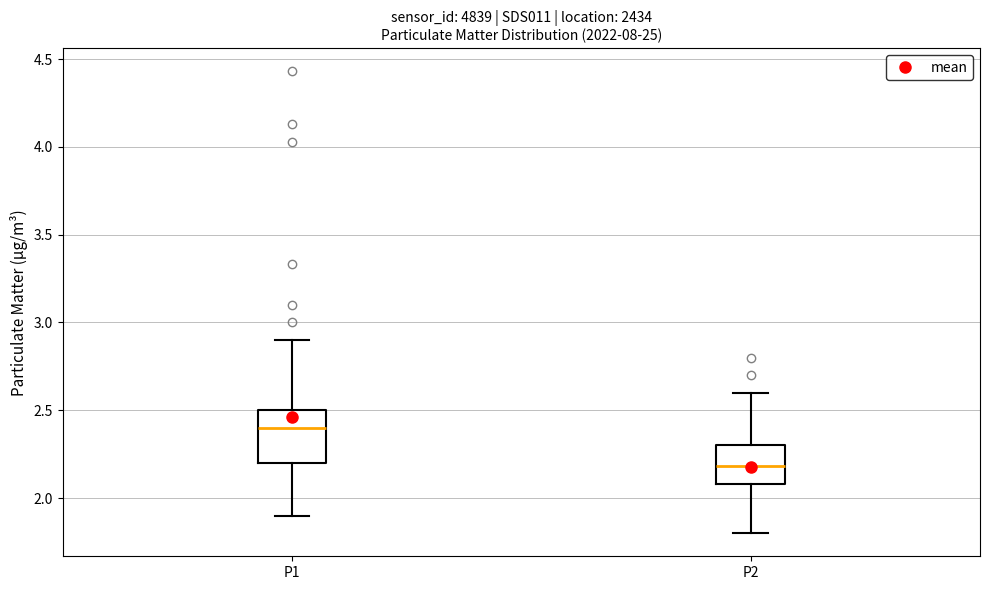

Reading left to right, transcribe this box plot: for each box, give where its median line is, the range the box spans, and where its two whiskers end, as read against the y-axis. The values are not printed on the chart, so give them approximately, as read against the axis.

P1: median 2.4, box 2.2 to 2.5, whiskers 1.9 to 2.9
P2: median 2.2, box 2.1 to 2.3, whiskers 1.8 to 2.6